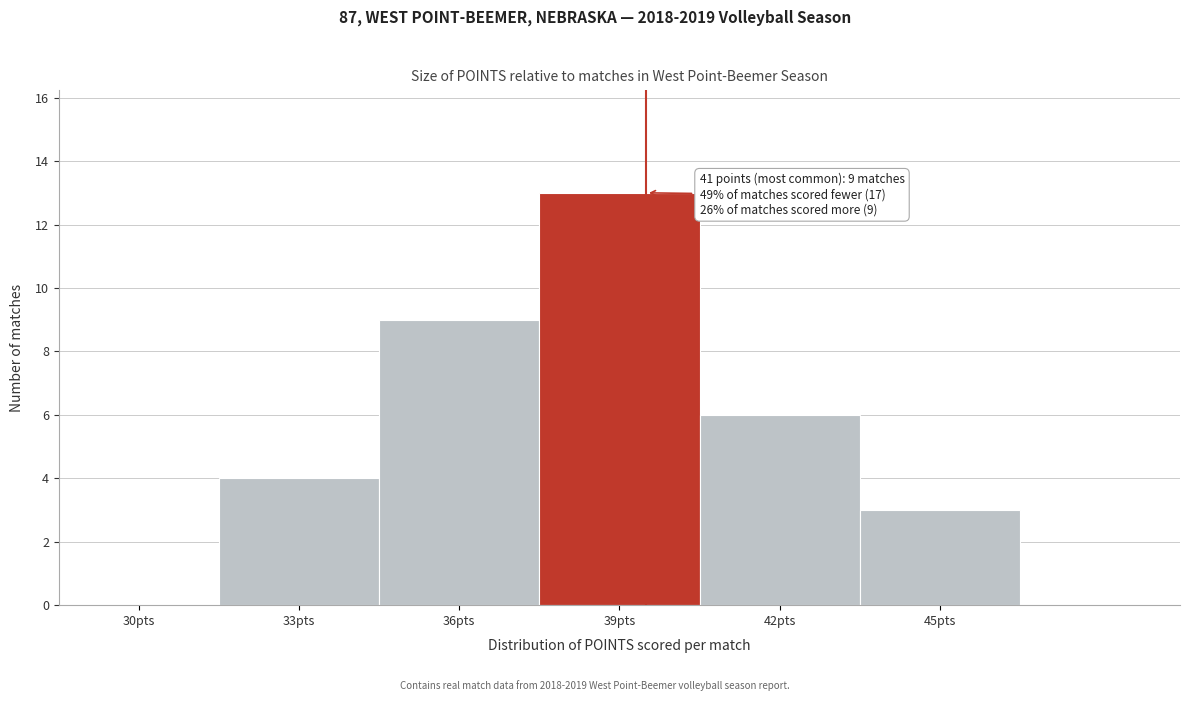

Reading left to right, what are all the values shown in this chart?

30pts=0	33pts=4	36pts=9	39pts=13	42pts=6	45pts=3